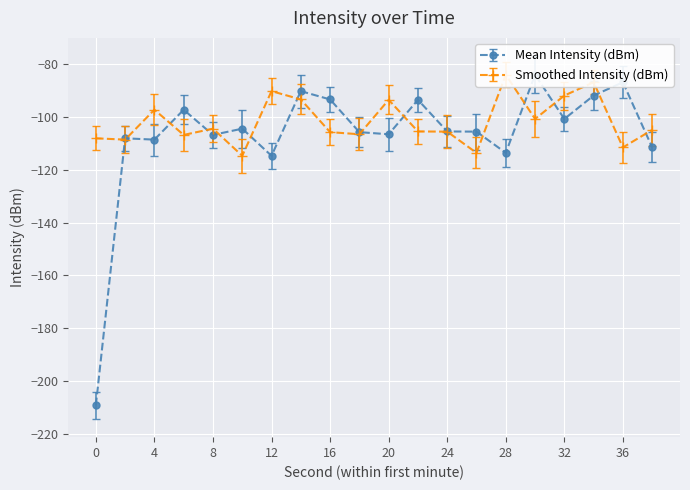

List the series in order of their overall mean, lowest first.

Mean Intensity (dBm), Smoothed Intensity (dBm)